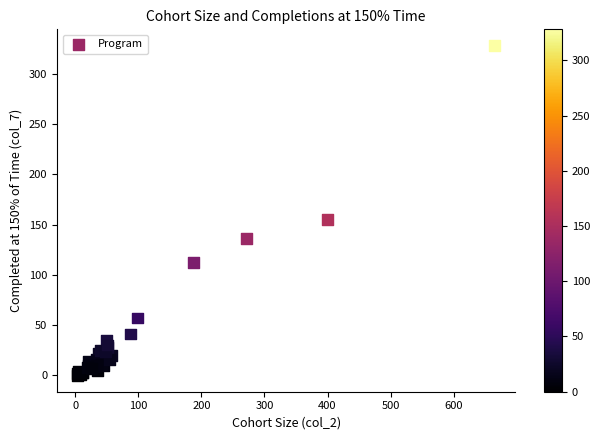

What Y value in the scatter plot is closest to 164?

155